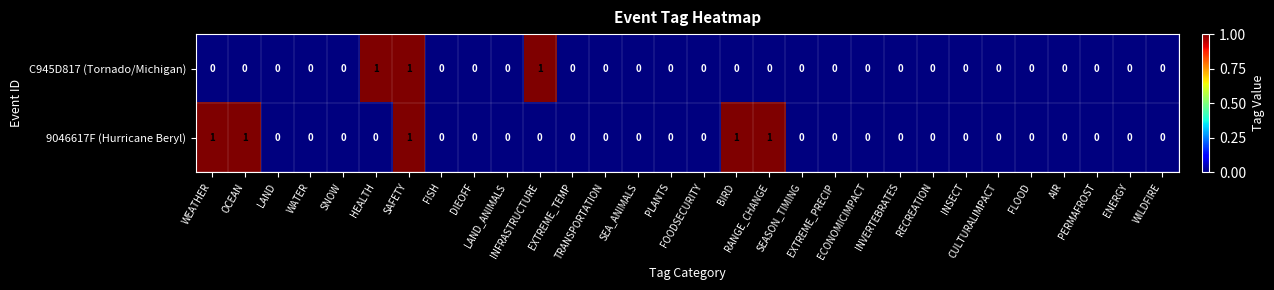

How many distinct data groups are displayed?

2